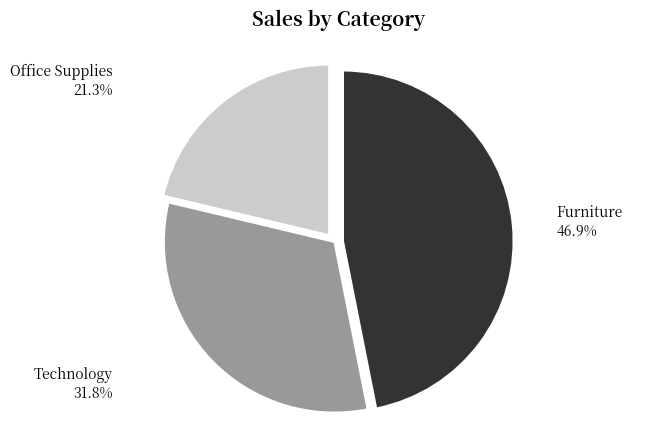

What is the smallest slice in the pie chart?

Office Supplies